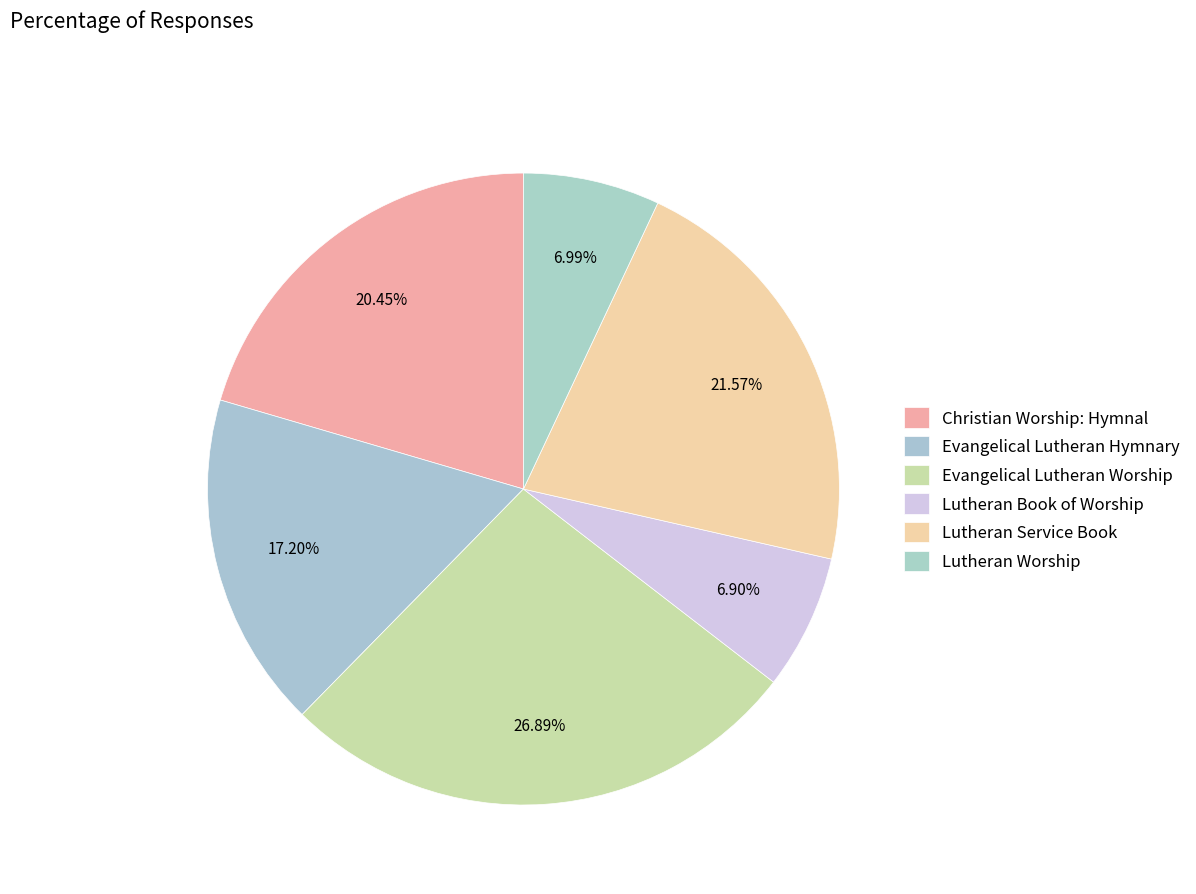

How many segments does this pie chart have?

6